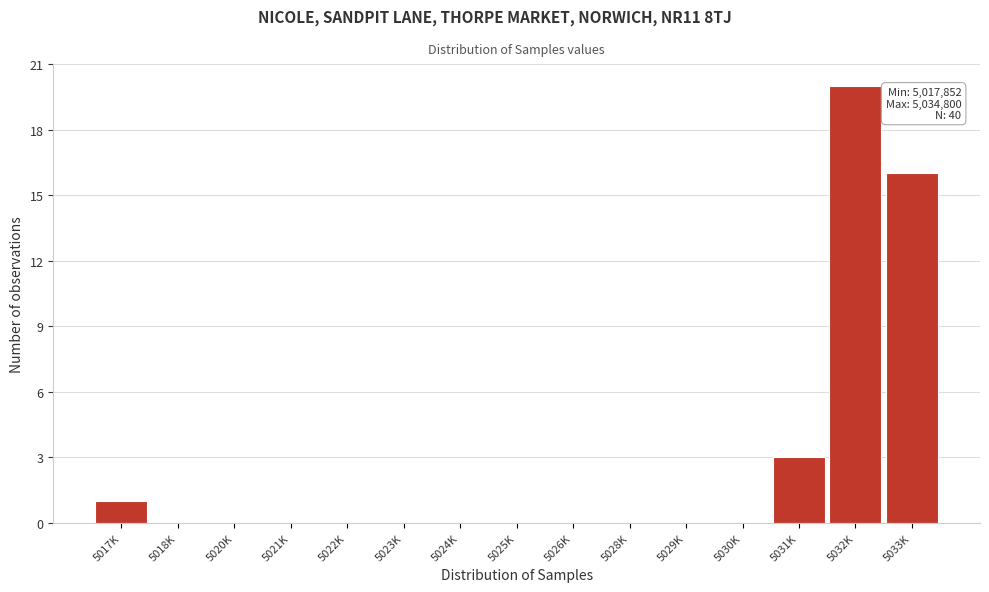

Reading right to left, list all the values displayed in this chart.

5033K=16	5032K=20	5031K=3	5030K=0	5029K=0	5028K=0	5026K=0	5025K=0	5024K=0	5023K=0	5022K=0	5021K=0	5020K=0	5018K=0	5017K=1